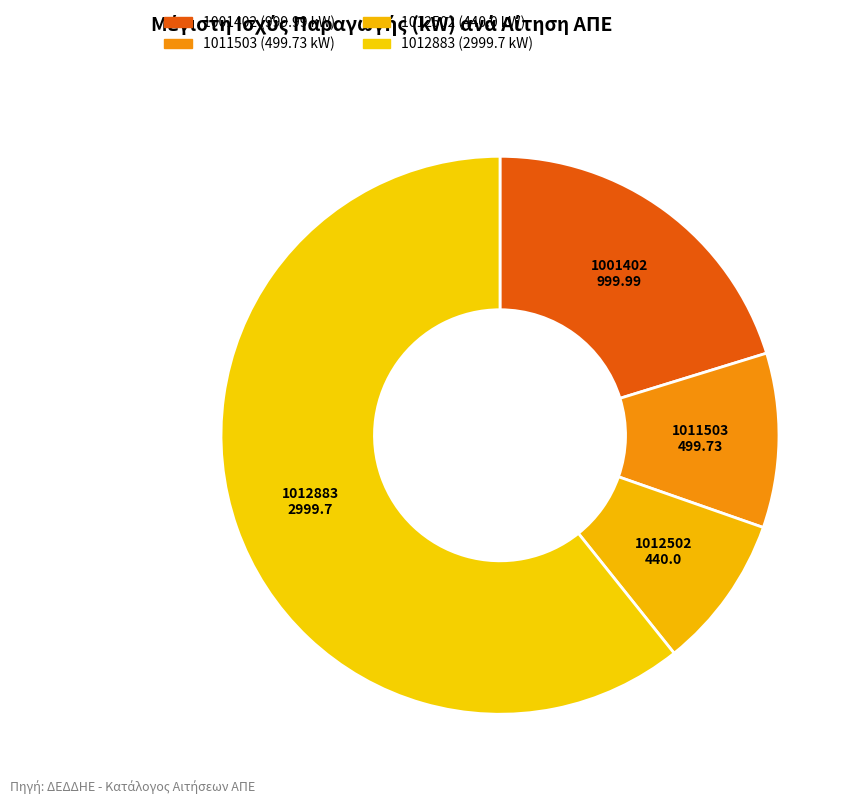

Rank the categories by value from highest to lowest.

1012883, 1001402, 1011503, 1012502